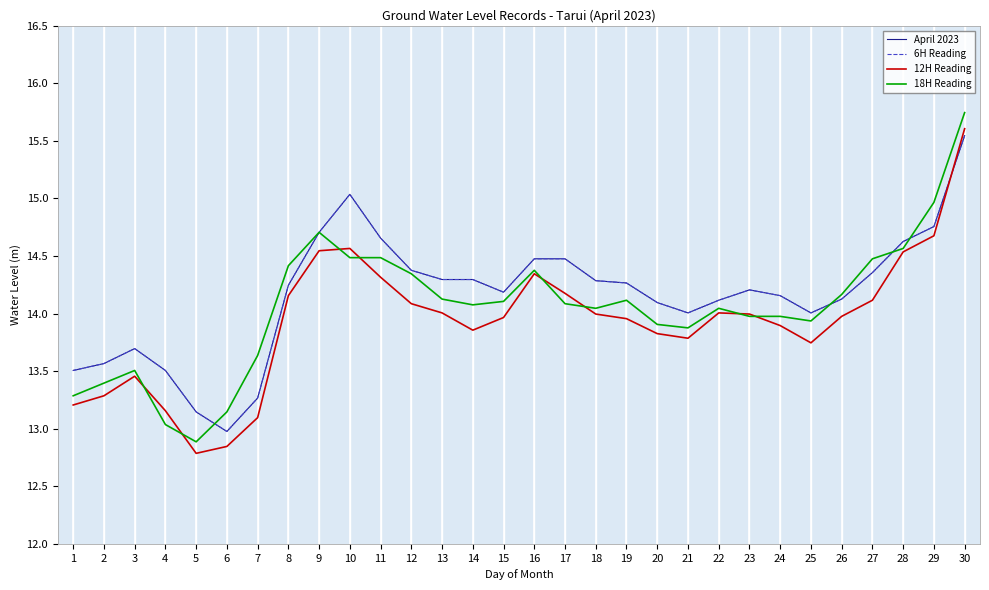

At which category does April 2023 reach its first local valley?

6